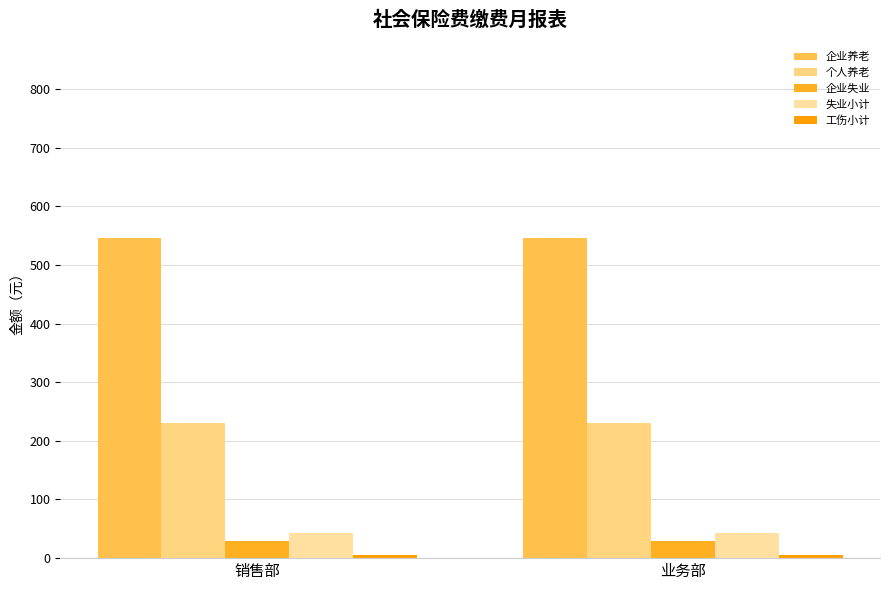

Is it true that 个人养老 equals 229.9 at 业务部?

True